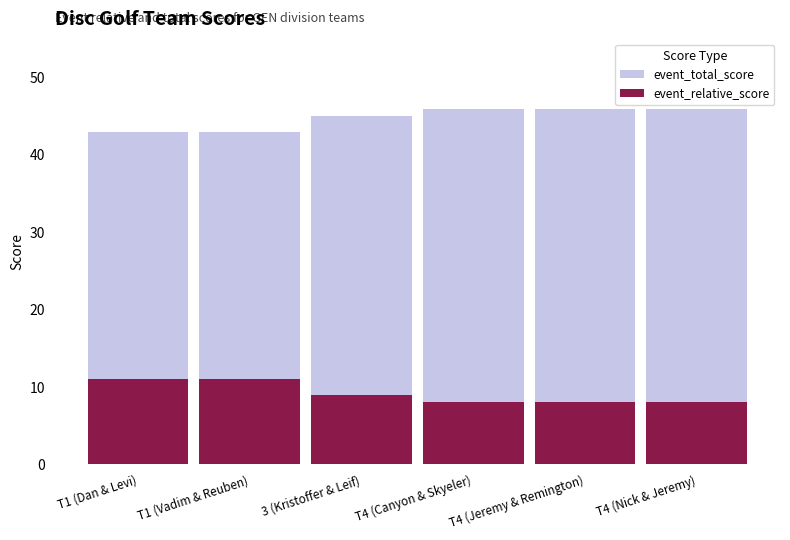

What is the minimum value shown in the chart?

8